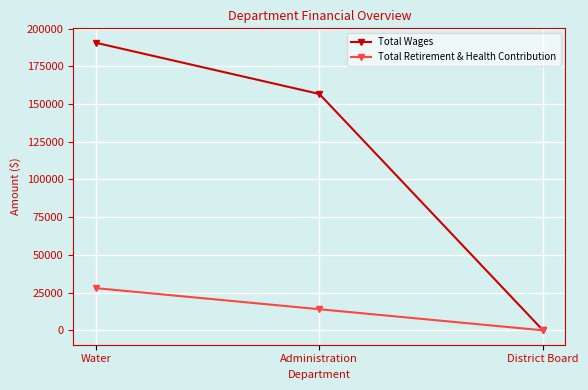

How many values in Total Retirement & Health Contribution are above zero?

2